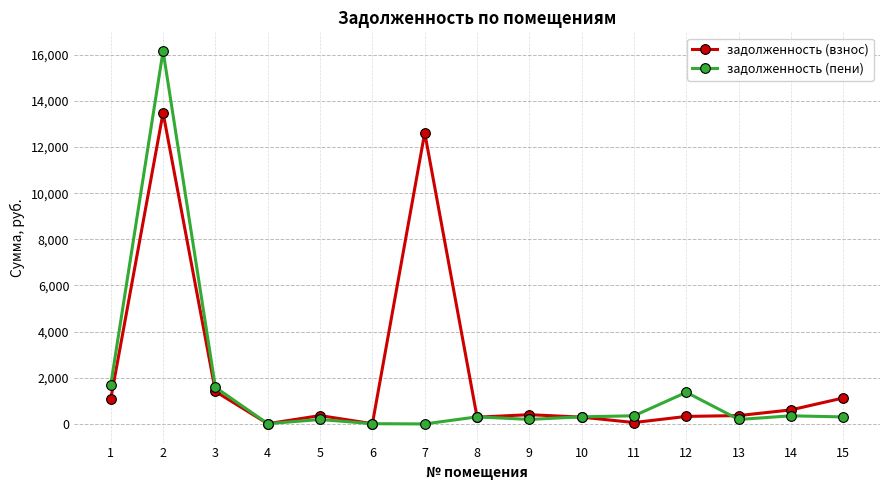

List the series in order of their peak value, highest first.

задолженность (пени), задолженность (взнос)